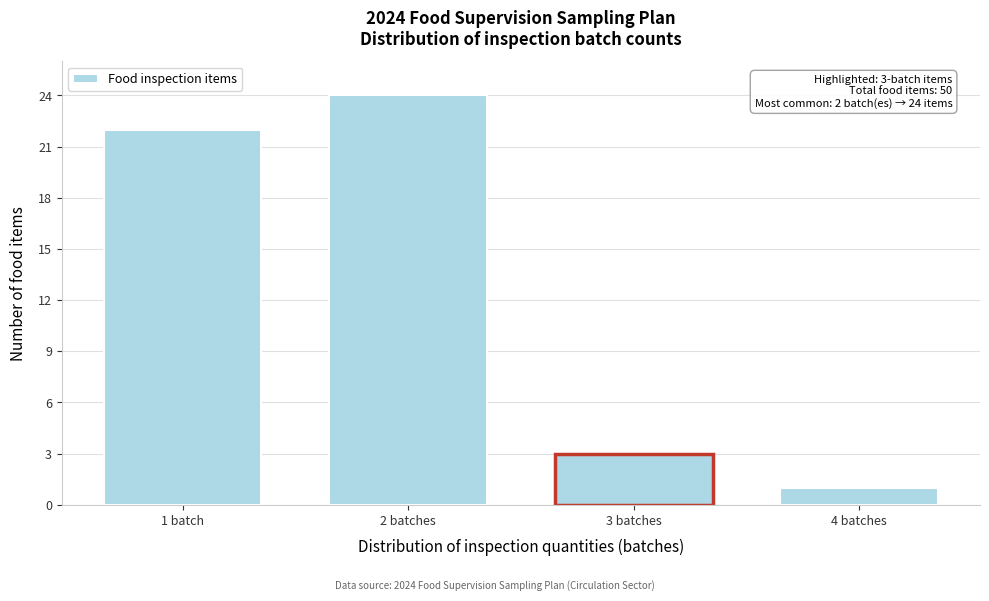

Reading right to left, what are all the values shown in this chart?

1	3	24	22